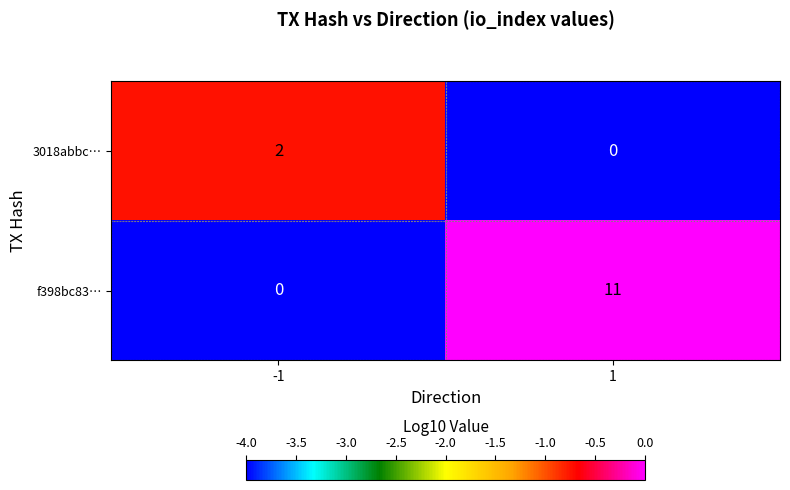

Which series has the largest total across all categories?

f398bc83…